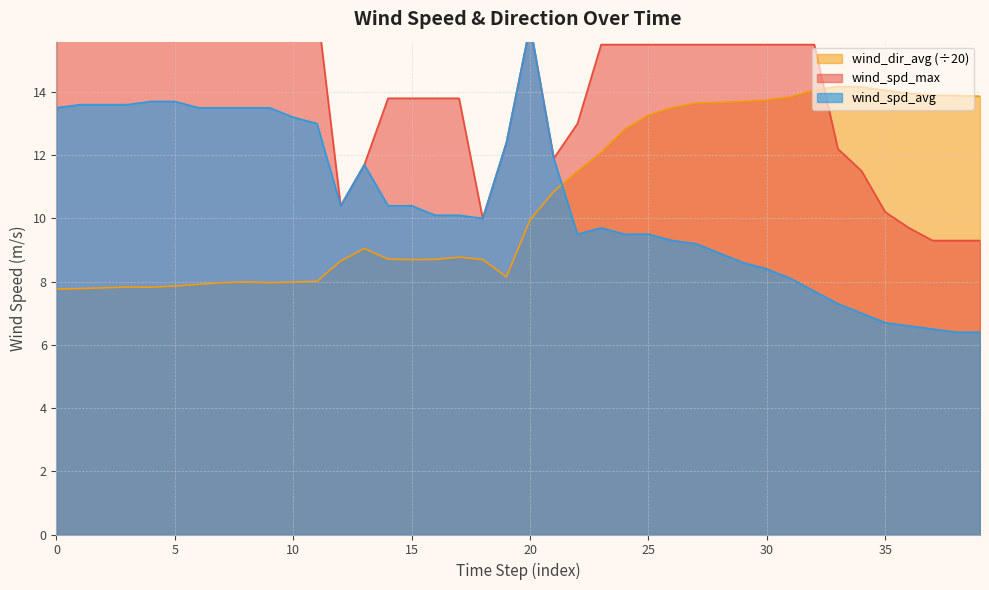

At which category does wind_spd_max reach its first local valley?

12